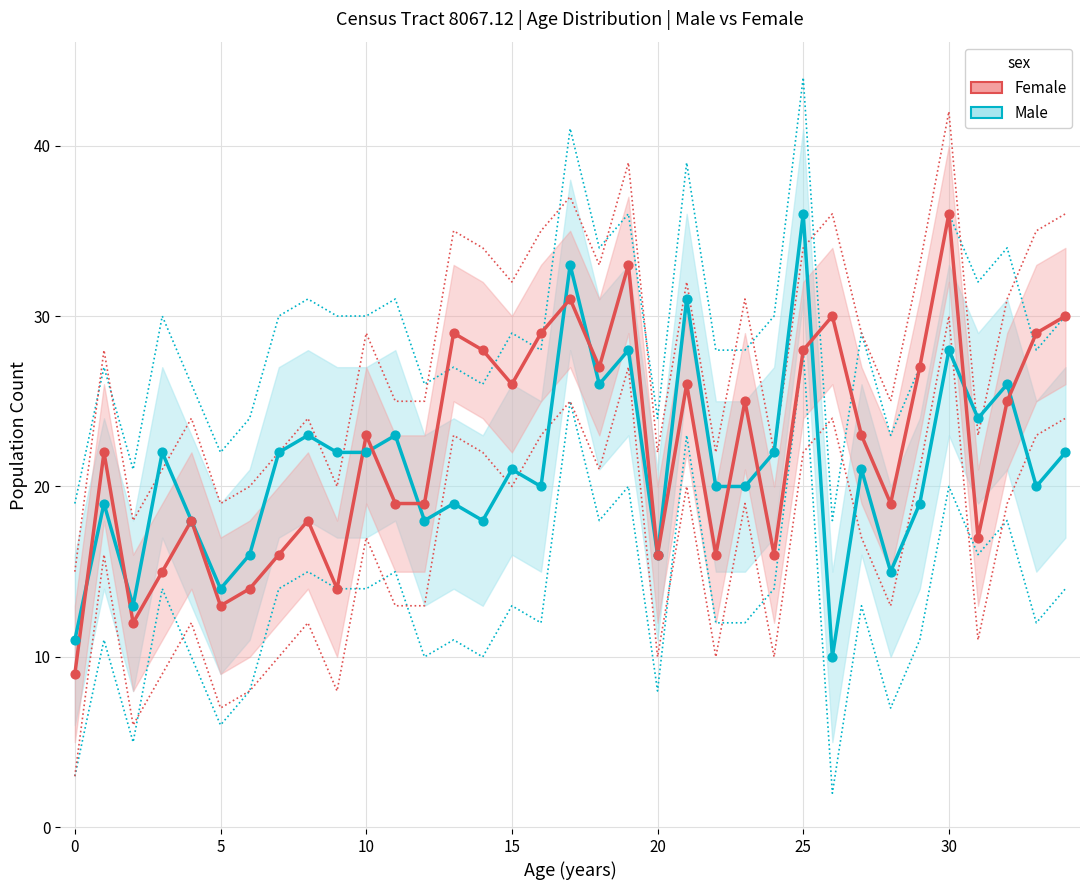

Which series reaches the minimum Y coordinate?

Female